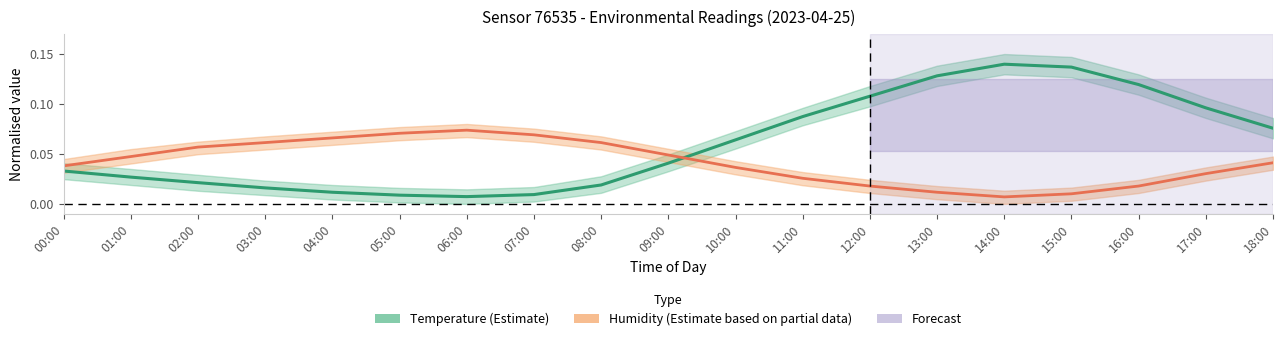

Which series ends up on top after the final intersection of Temperature (normalised) and Humidity (normalised)?

Temperature (normalised)